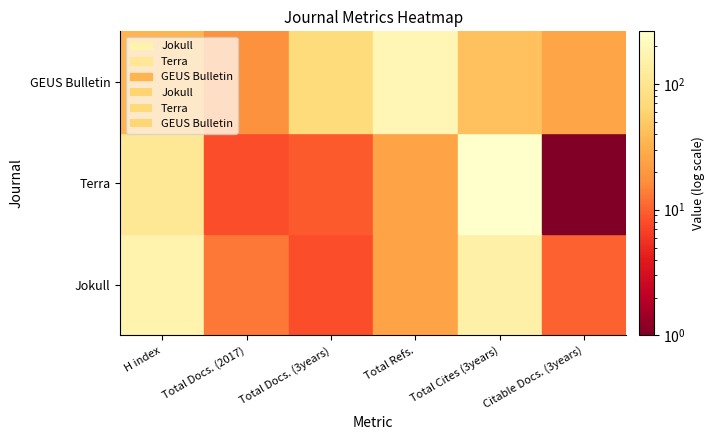

Rank the series by their maximum value, from highest to lowest.

Terra, GEUS Bulletin, Jokull